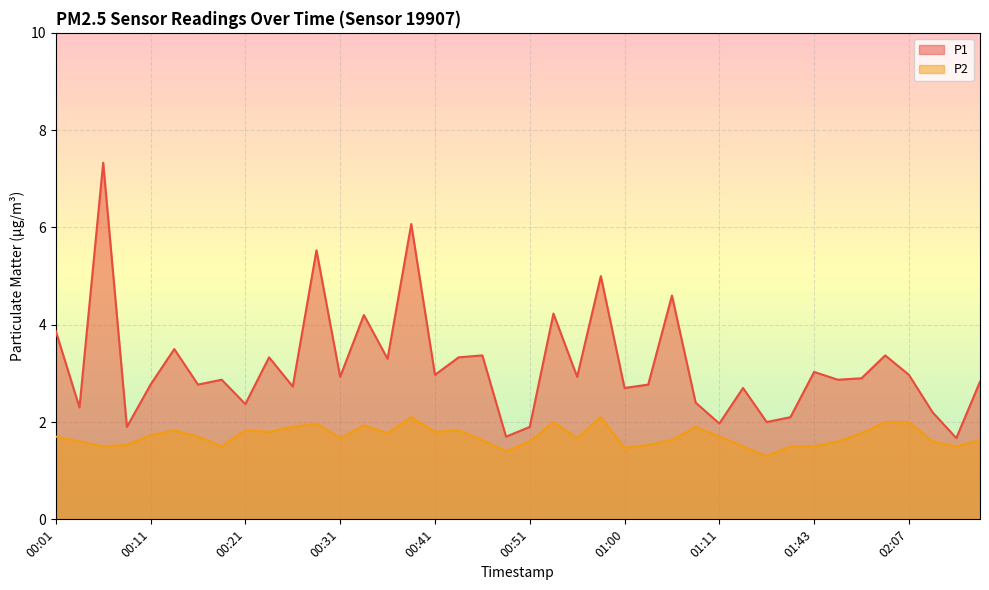

What is the label of the 10th point from the right?

01:16